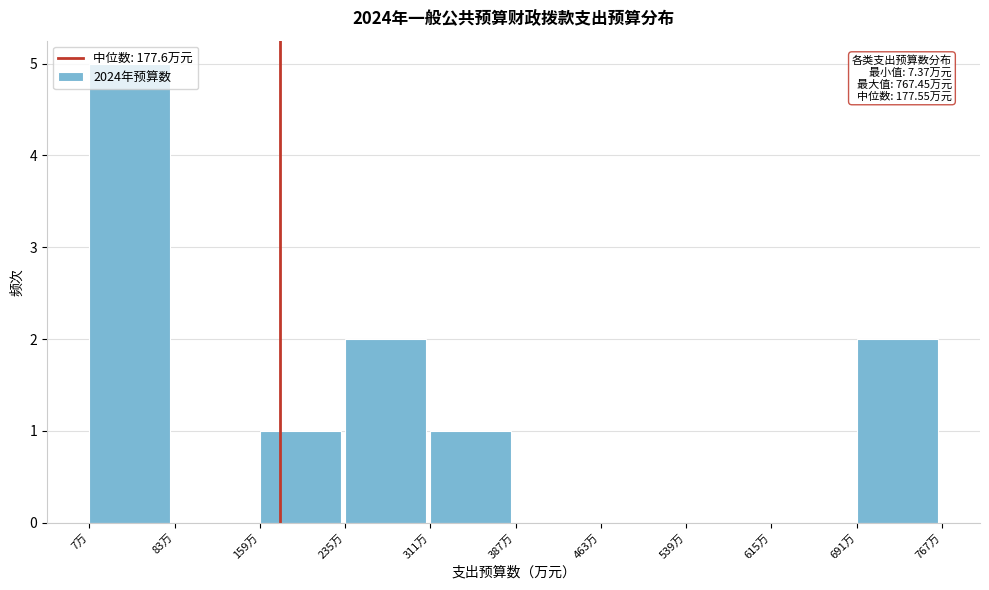

Over which range of the x-axis is the bar tallest?

10 to 80